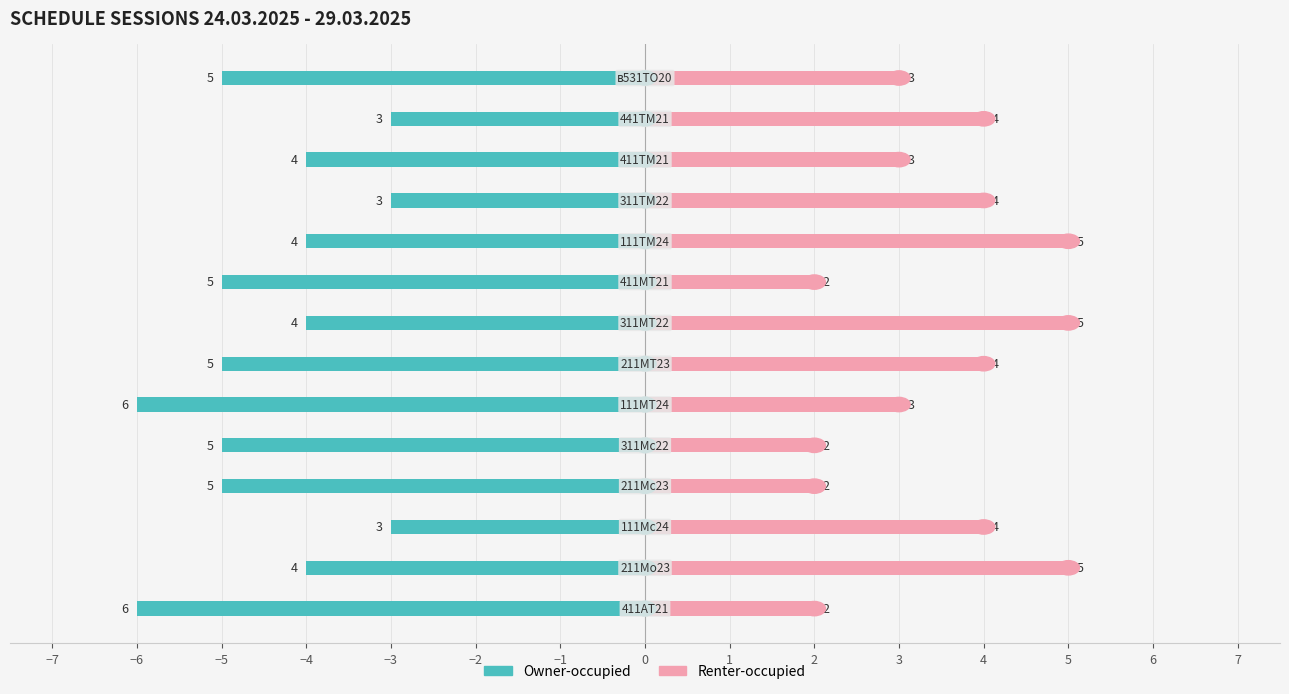

Rank the series by their average value, from lowest to highest.

Owner-occupied, Renter-occupied